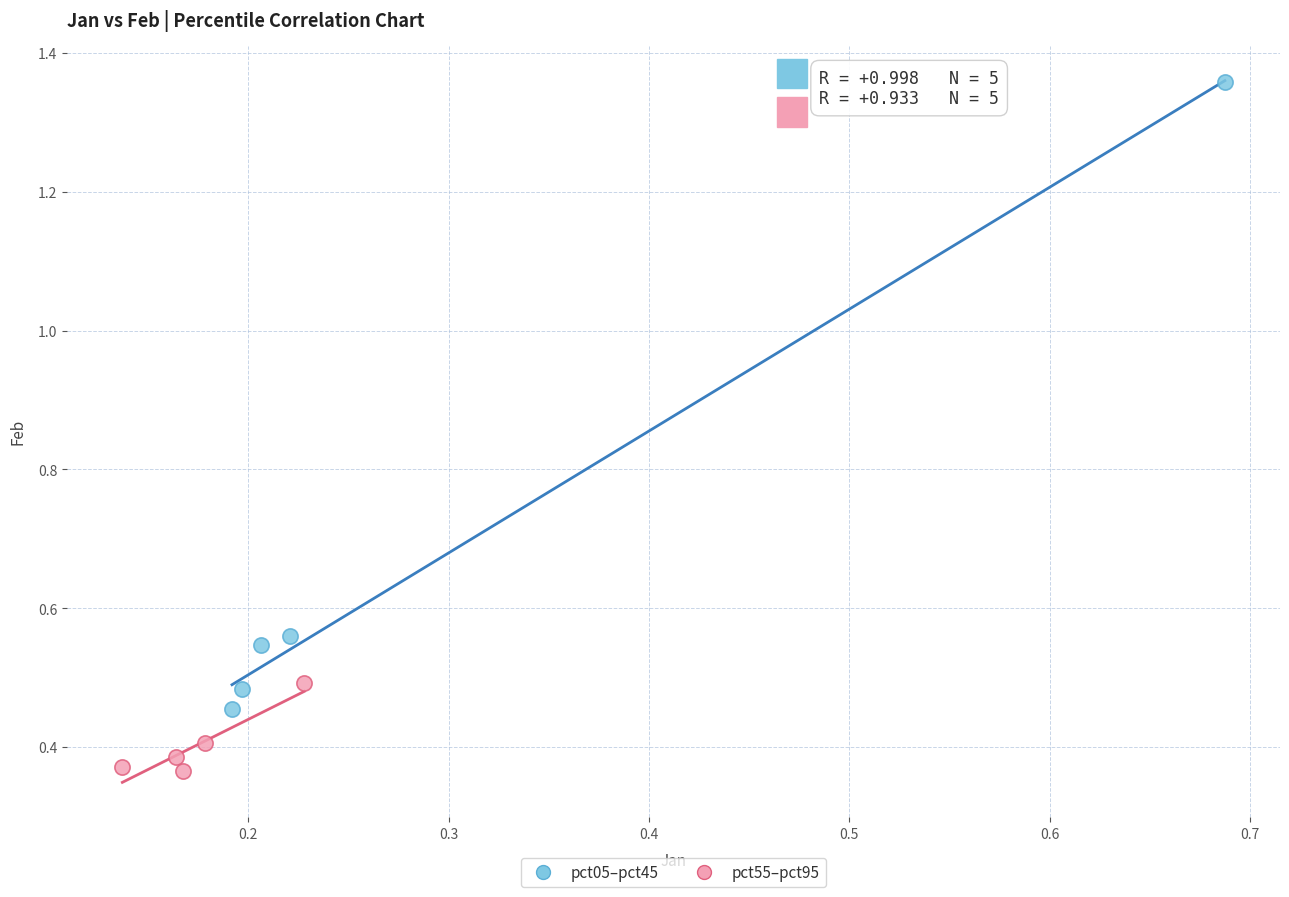

Which series contains the lowest Y value?

pct55–pct95